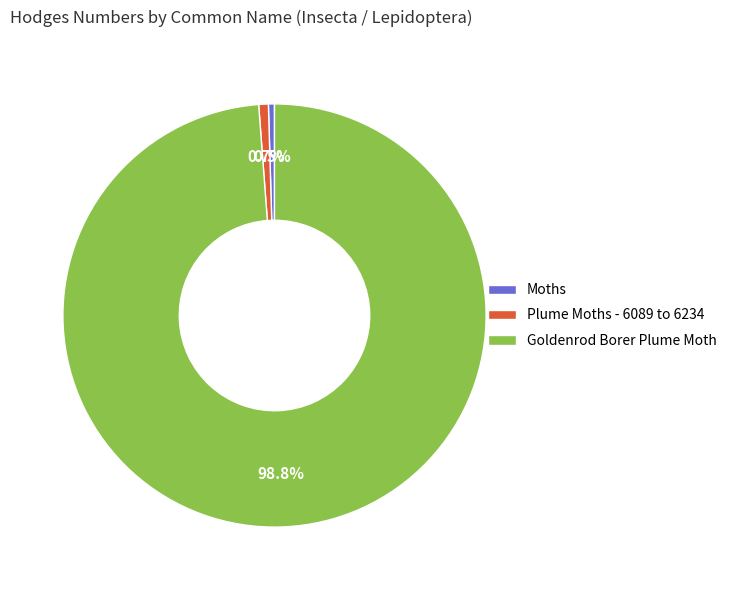

Approximately how many times larger is the value at Goldenrod Borer Plume Moth compared to Plume Moths - 6089 to 6234?

134.8